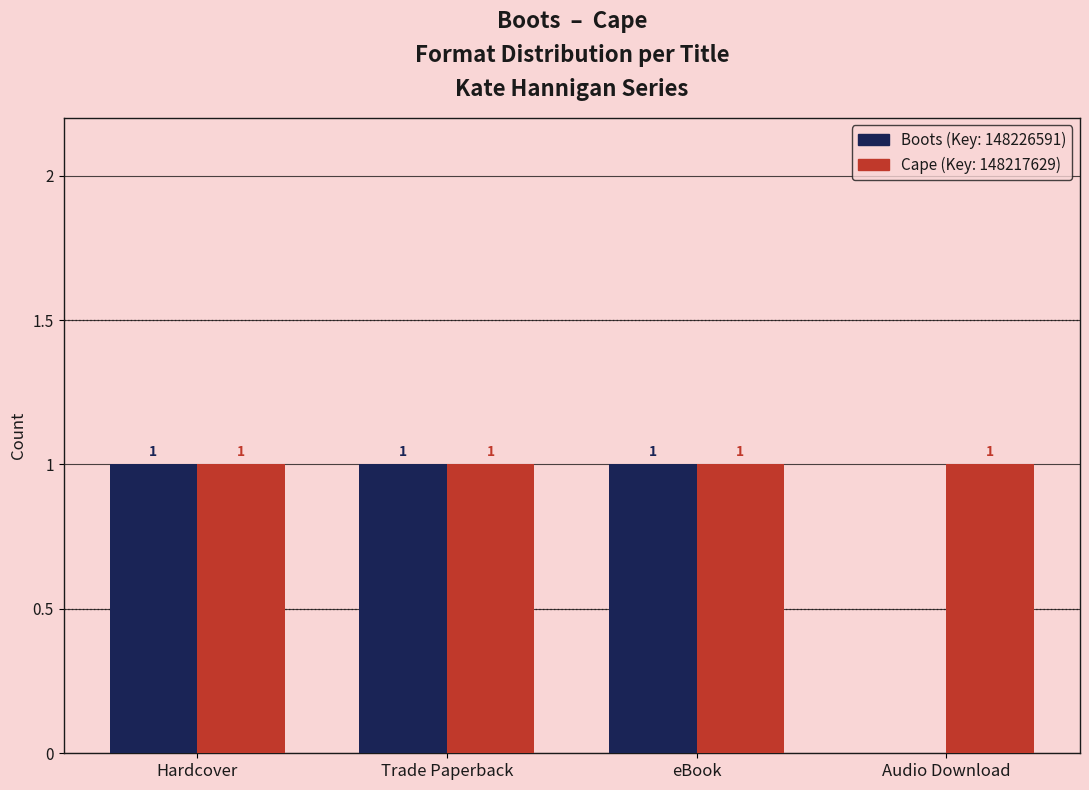

Reading left to right, list all the values displayed in this chart.

Boots: Hardcover=1	Trade Paperback=1	eBook=1	Audio Download=0
Cape: Hardcover=1	Trade Paperback=1	eBook=1	Audio Download=1